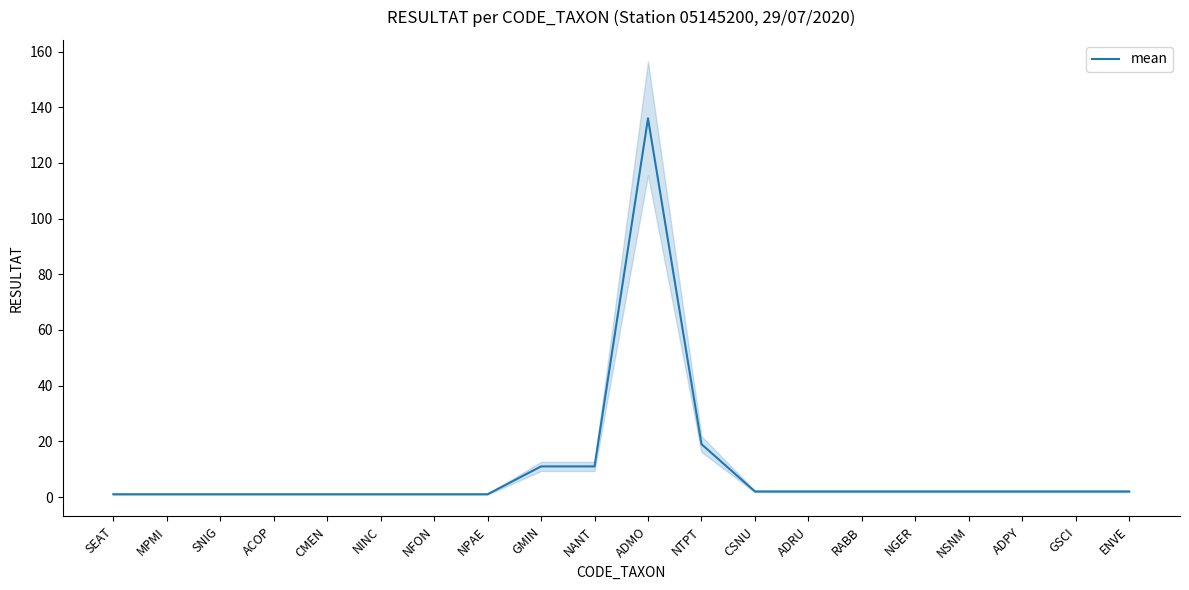

True or false: the data shows 1 at ENVE.

False